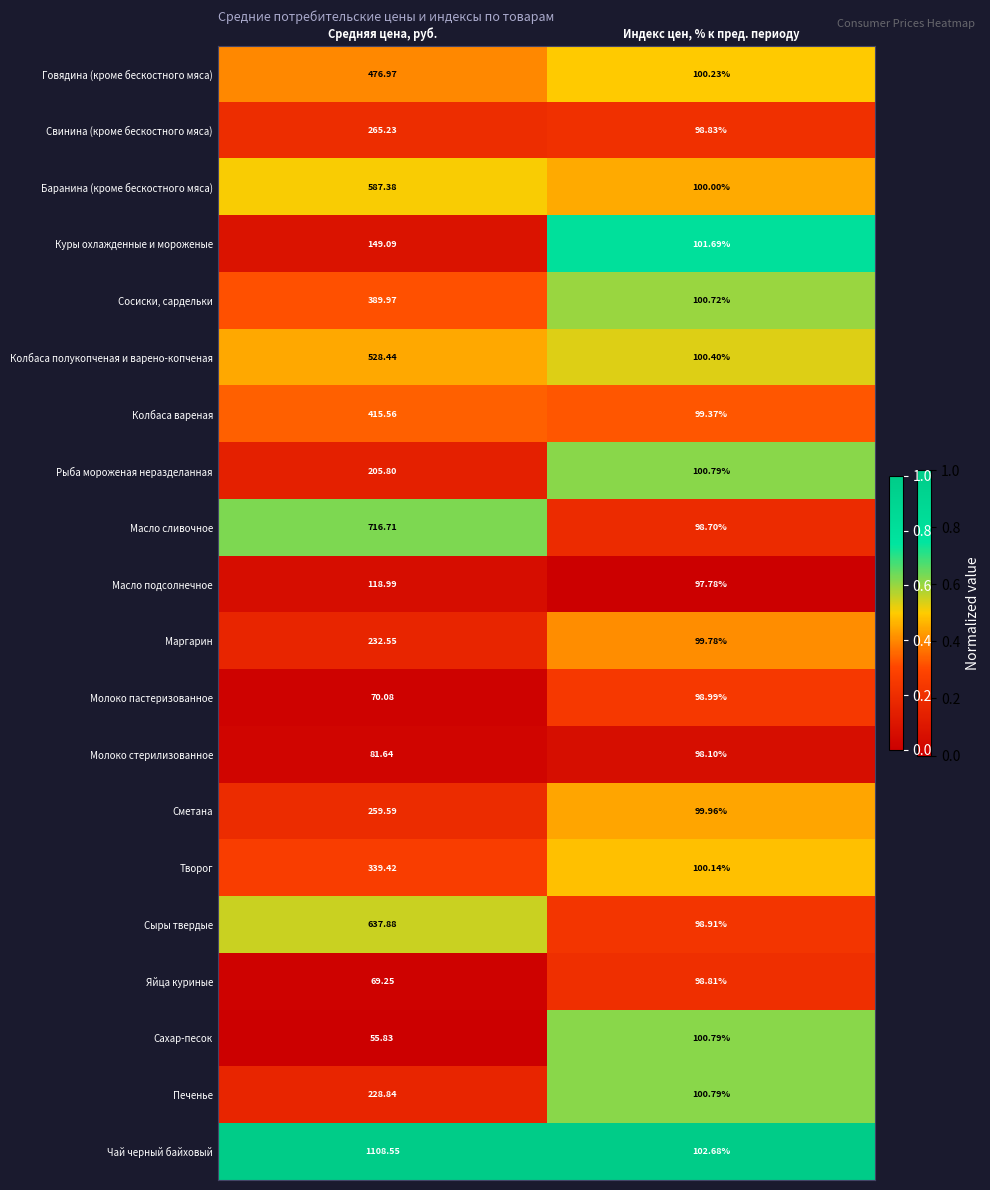

At which label does Свинина (кроме бескостного мяса) reach its minimum?

Индекс цен, % к пред. периоду